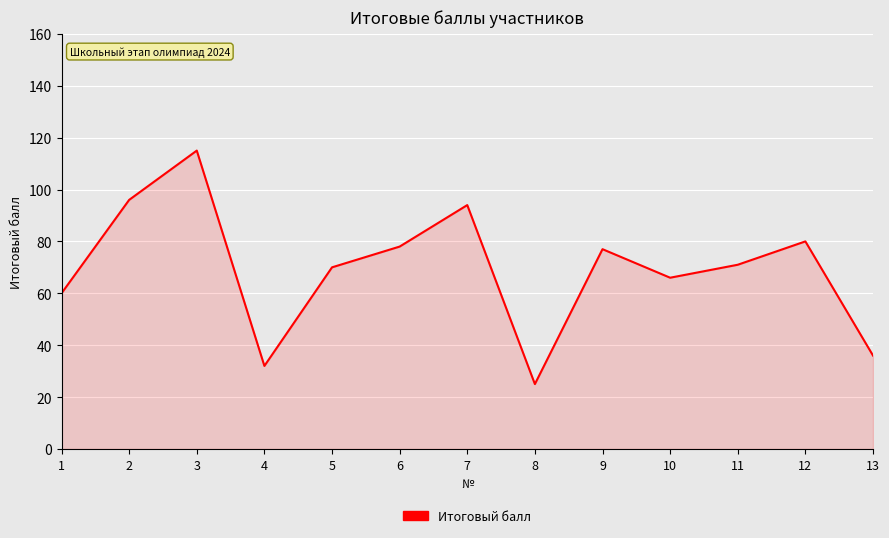

The chart shows a value of 24 at 13. True or false?

False